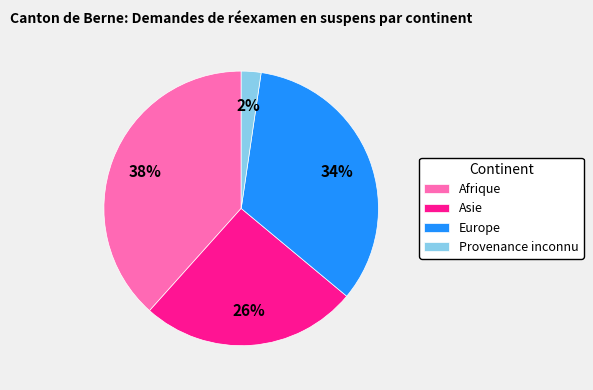

Combined, do Provenance inconnu and Europe account for over 50%?

No